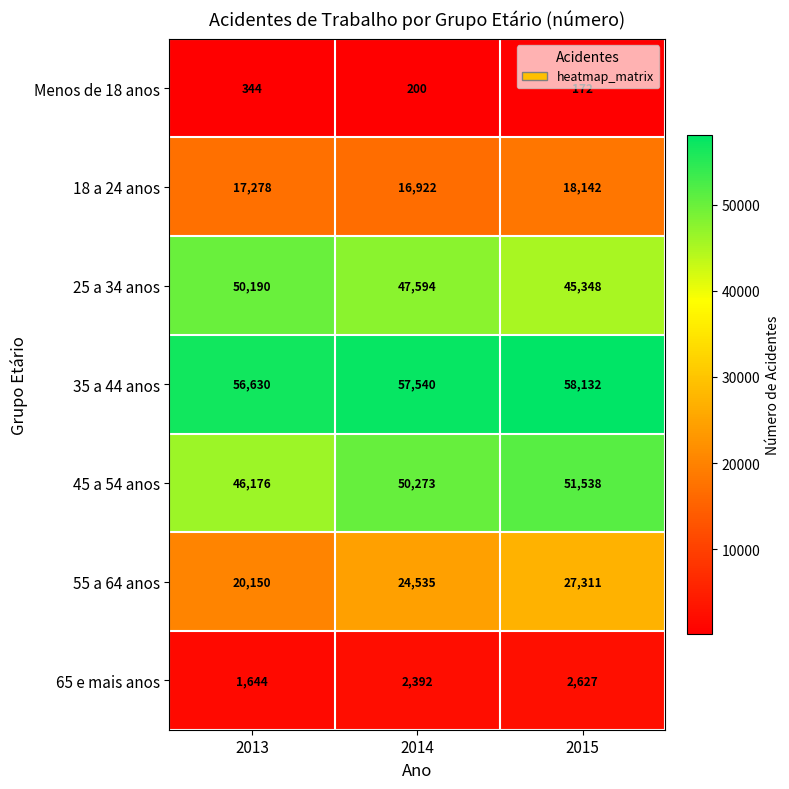

Is it true that 55 a 64 anos equals 35546 at 2013?

False